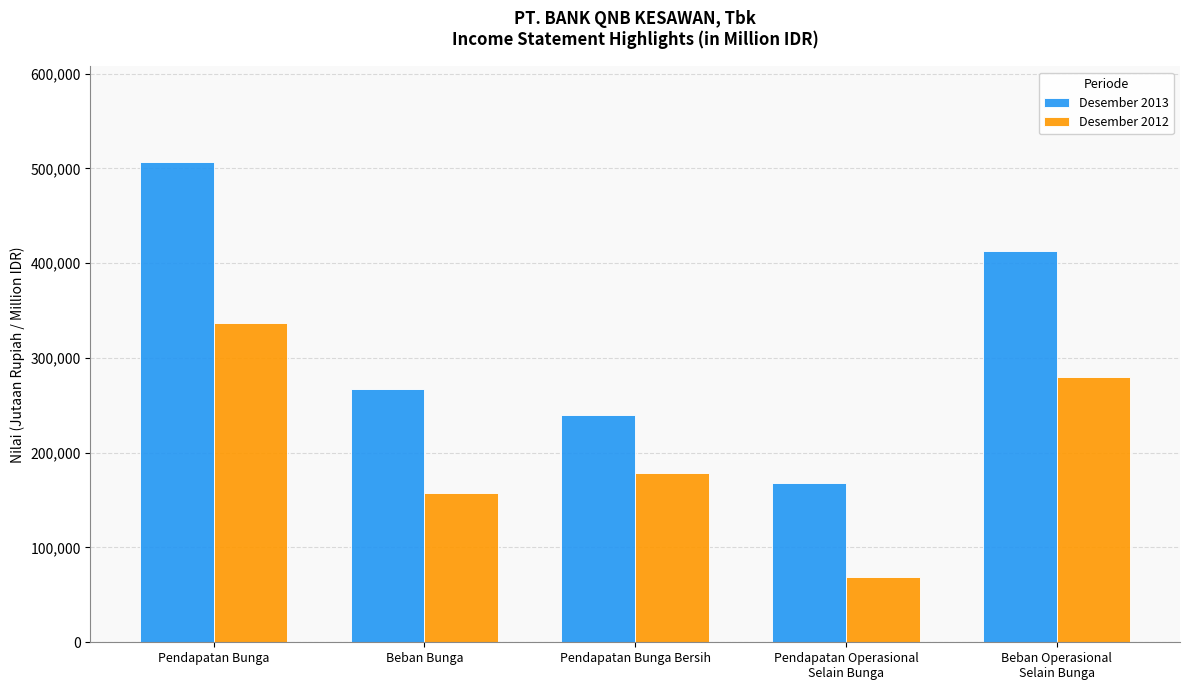

What is the sum of the Desember 2012 values at Pendapatan Bunga Bersih and Pendapatan Operasional
Selain Bunga?

247368